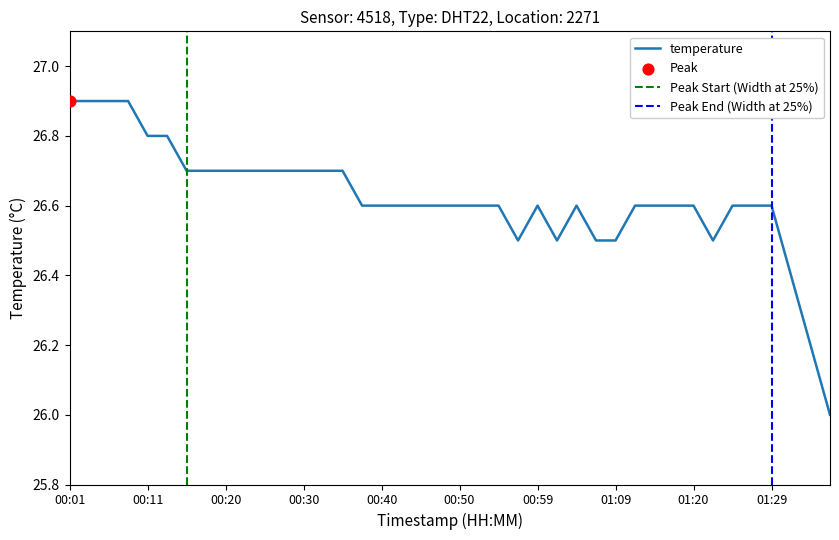

Which has a higher value, 00:35 or 00:18?

00:35